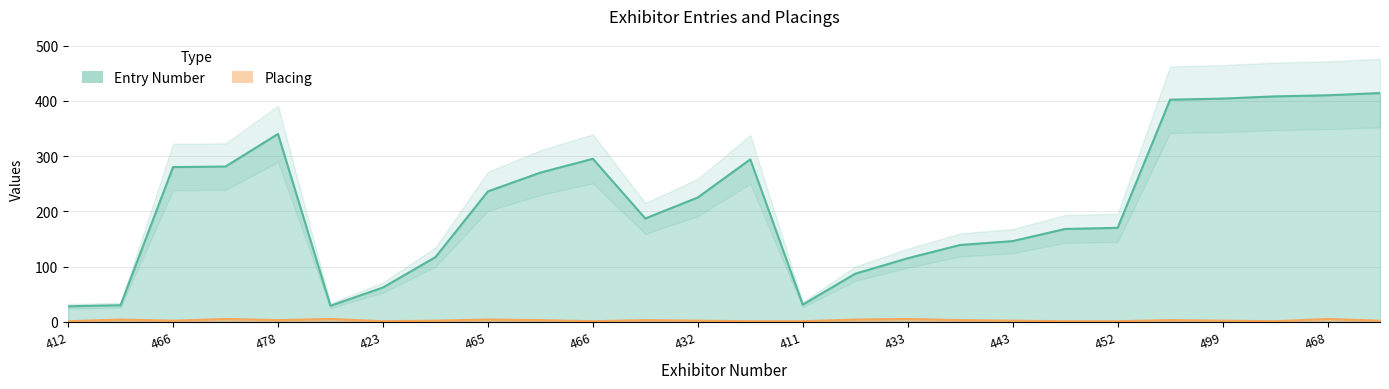

Where is Placing nearest to the value 3?

478